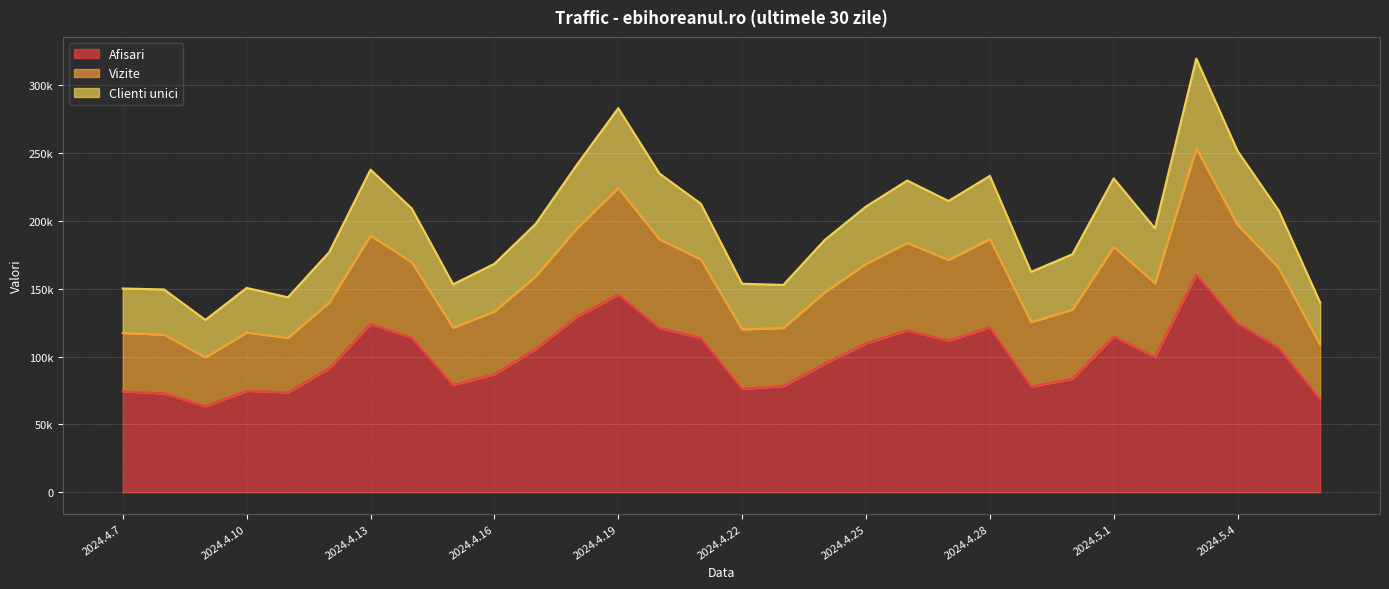

True or false: Vizite has a value of 88694 at 2024.4.22.

False